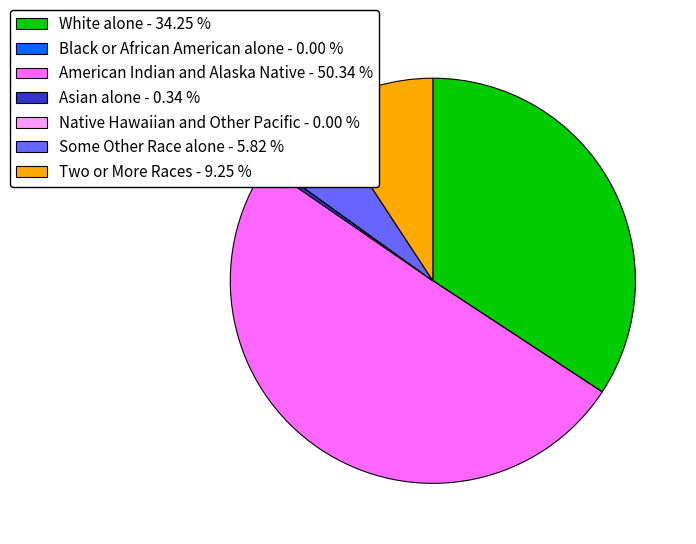

Which has a higher value, American Indian and Alaska Native - 50.34 % or Two or More Races - 9.25 %?

American Indian and Alaska Native - 50.34 %